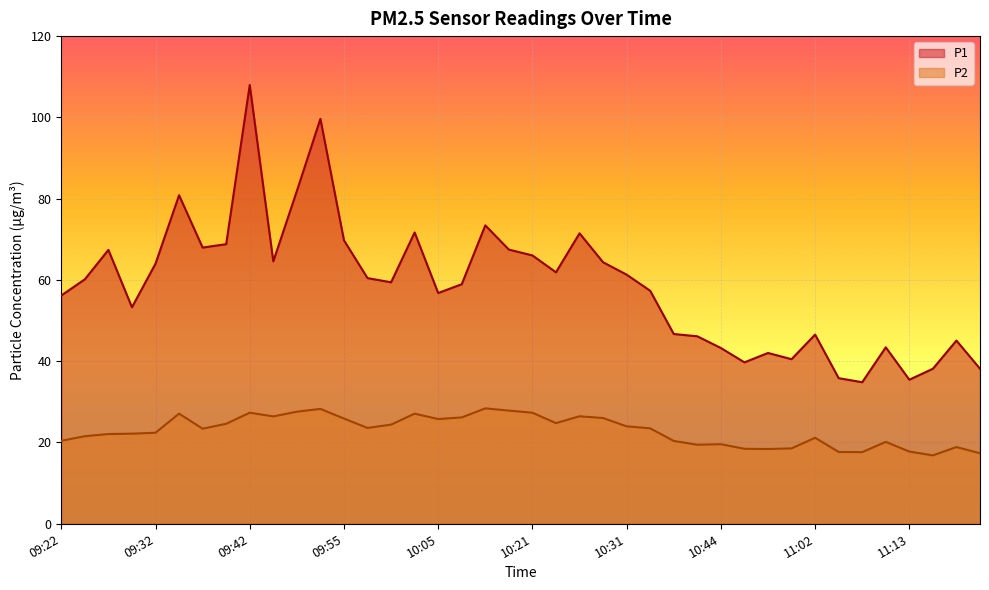

How many values in the P2 series exceed 23?

21